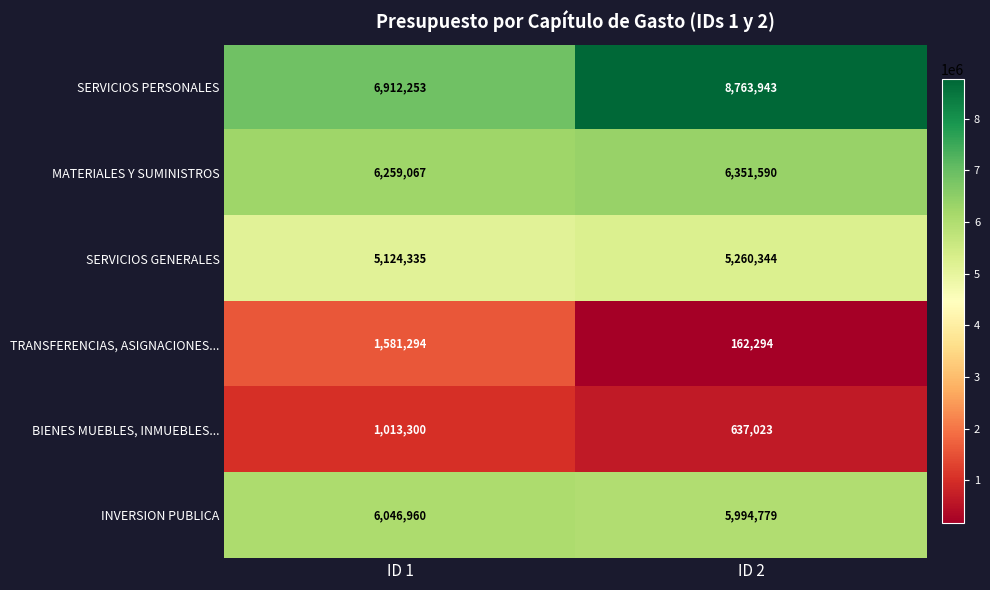

What is the sum of the BIENES MUEBLES, INMUEBLES... values at ID 1 and ID 2?

1650323